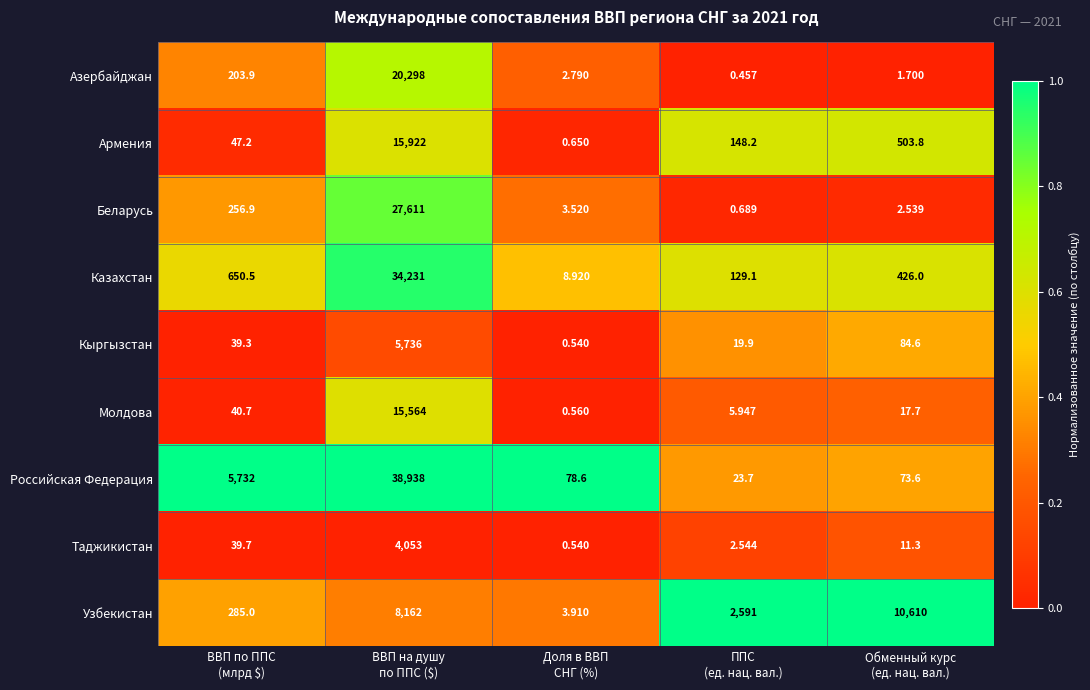

How many categories are shown in the chart?

5